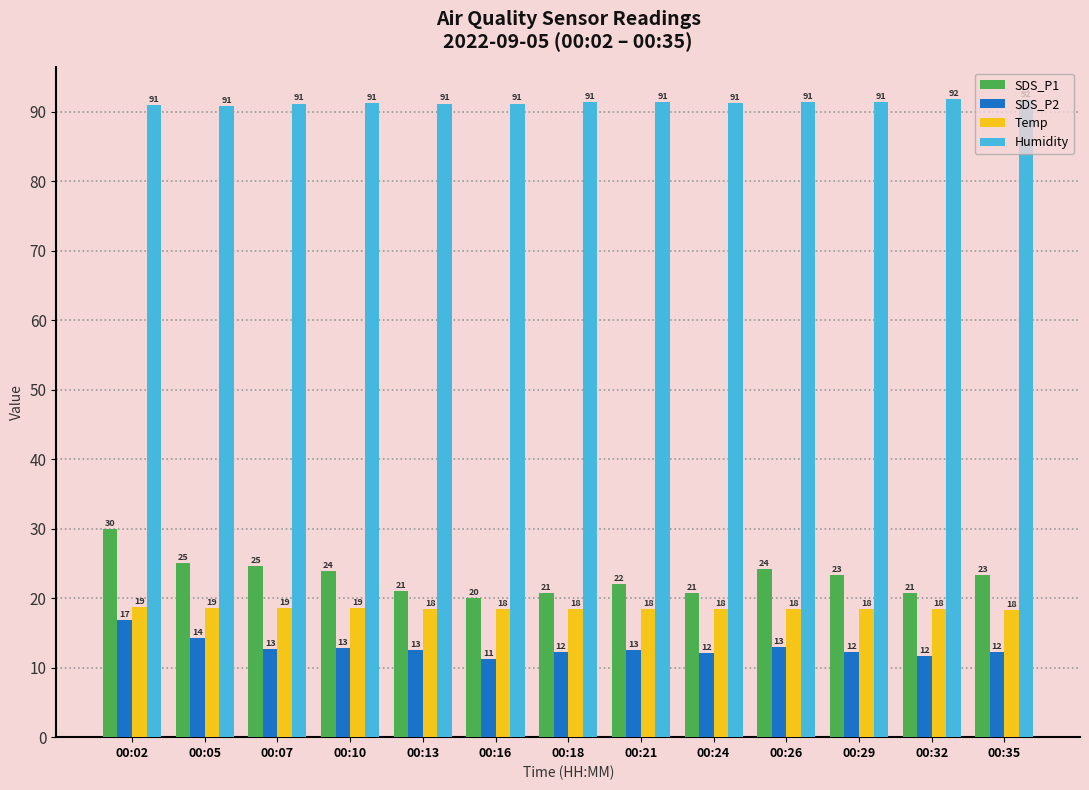

How many bars are there in each group?

4